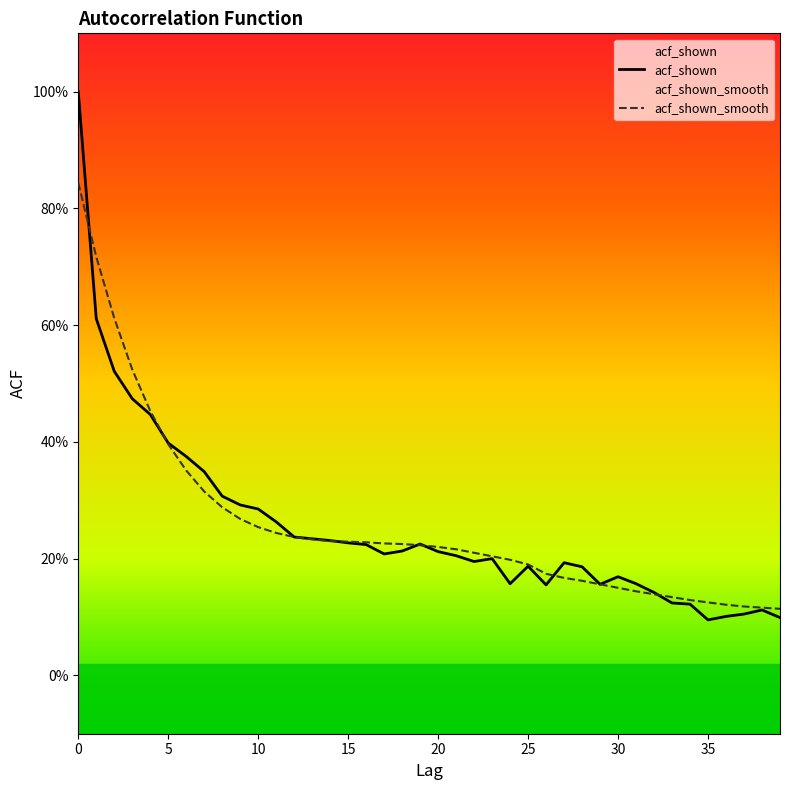

What is the approximate value of acf_shown_smooth at 22?

0.2